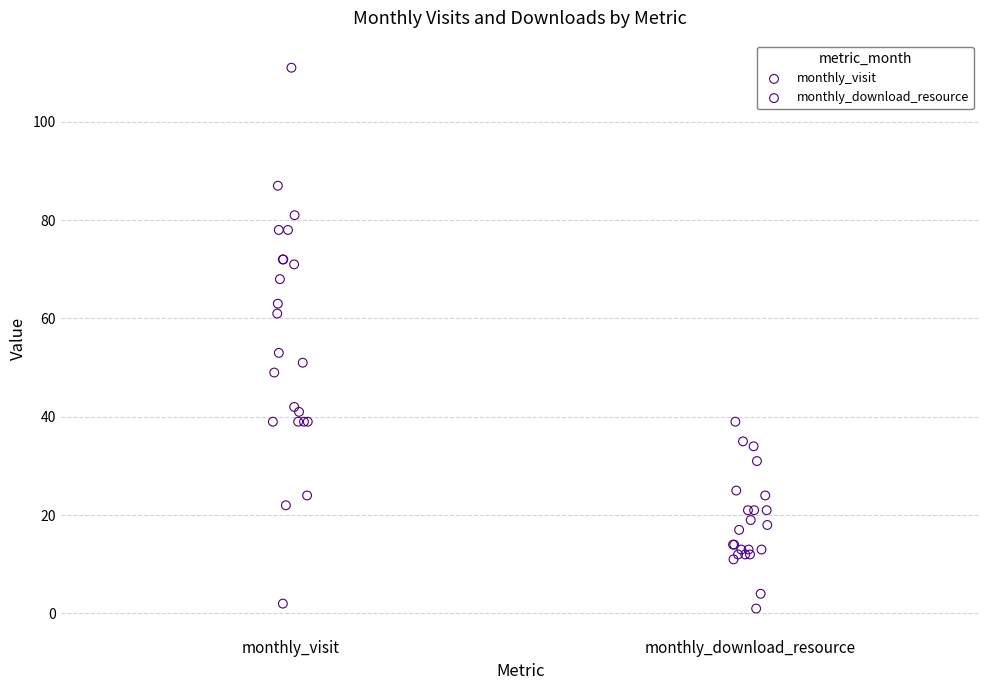

Which series contains the highest Y value?

monthly_visit